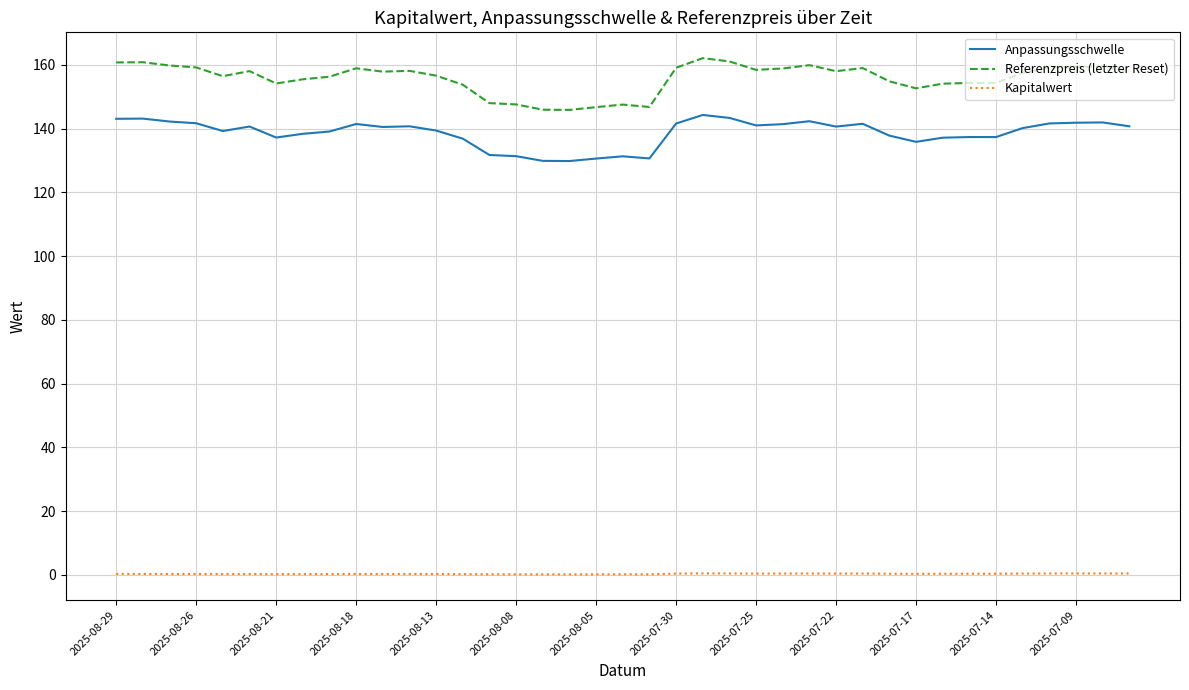

Which series has the largest range (max minus min)?

Referenzpreis (letzter Reset)